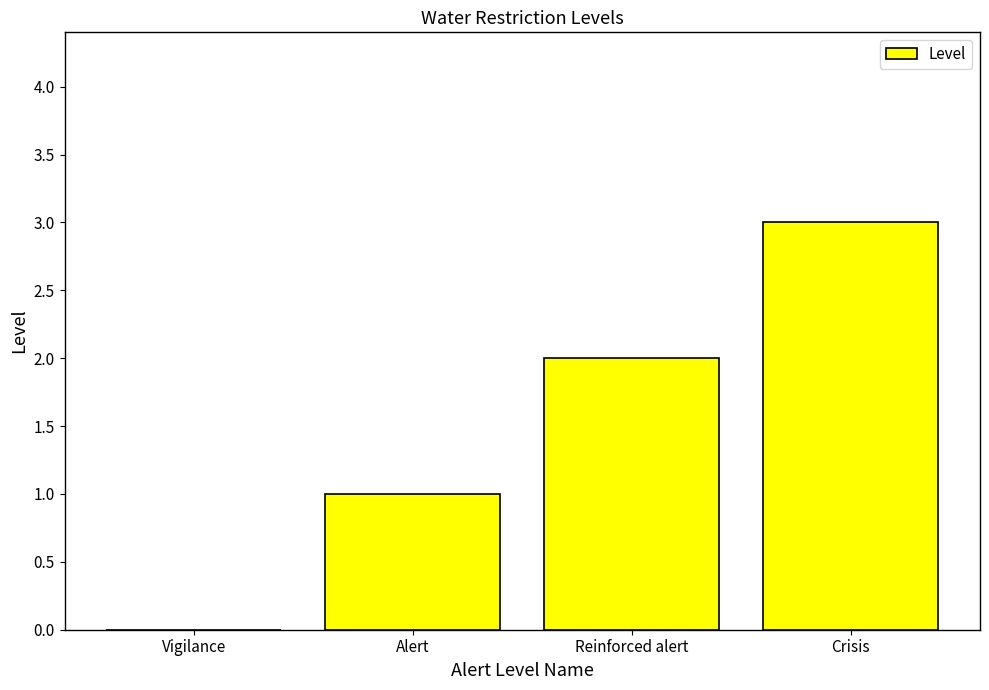

Approximately how many times larger is the value at Alert compared to Reinforced alert?

0.5